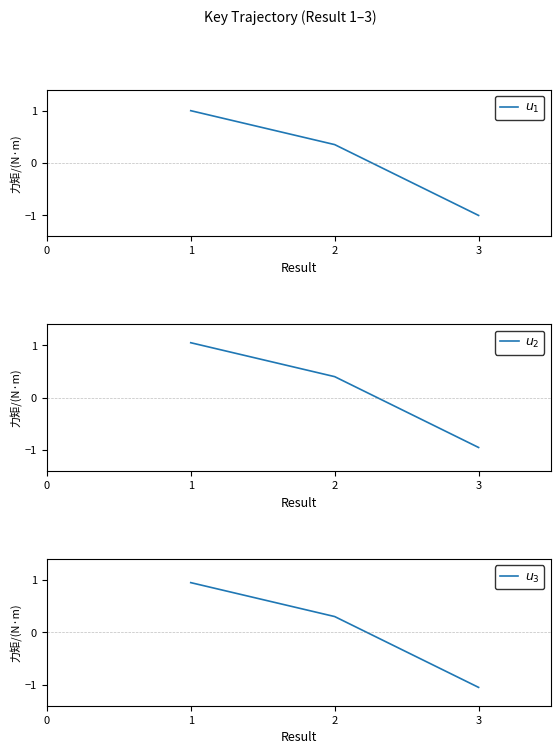

Which category has the lowest value in the $u_1$ series?

3